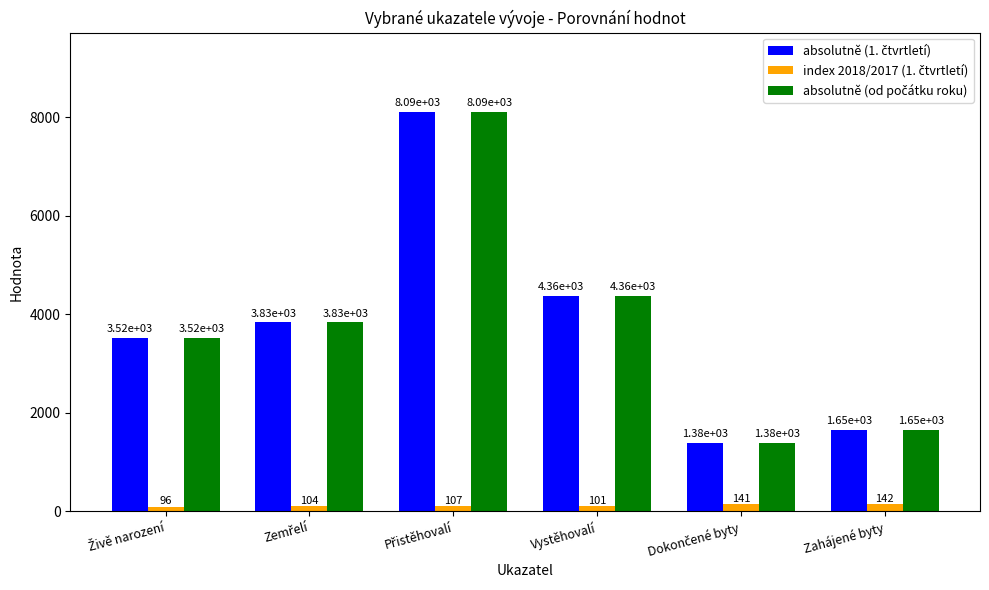

What is the total value across all series at Vystěhovalí?

8831.0